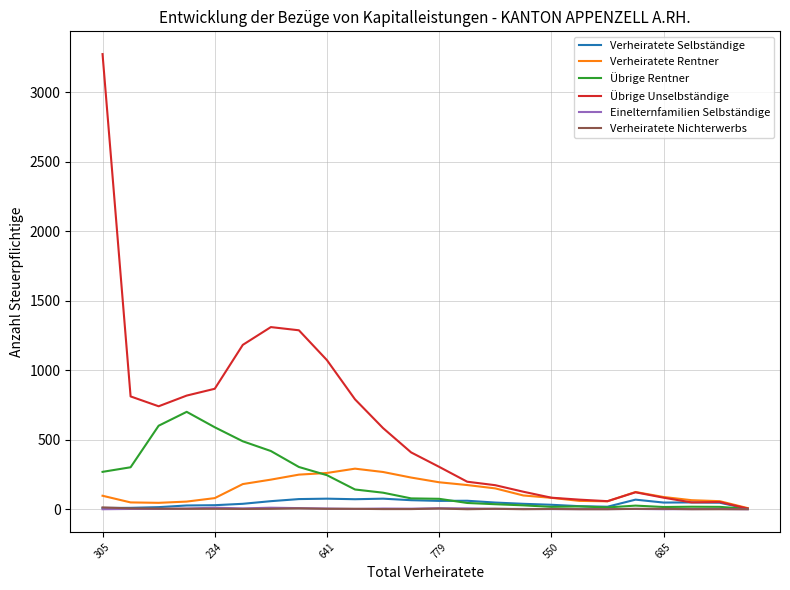

Which series has the largest total across all categories?

Übrige Unselbständige